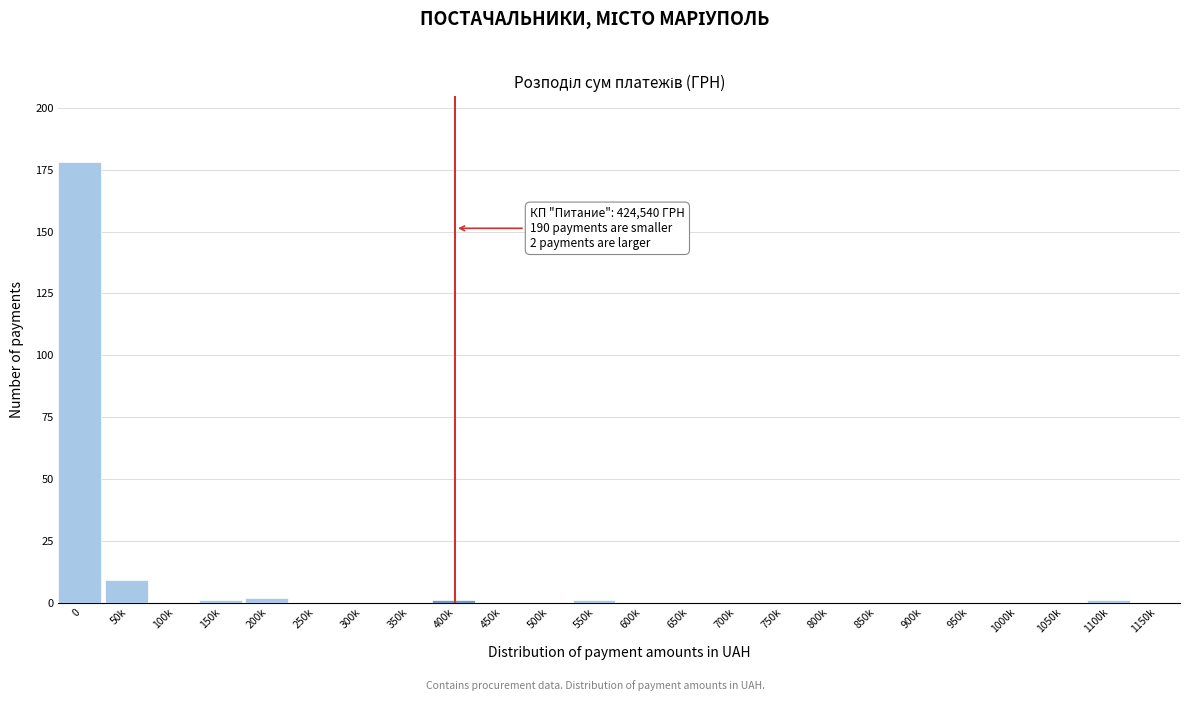

Reading left to right, extract all data points from this chart.

0=178	50k=9	100k=0	150k=1	200k=2	250k=0	300k=0	350k=0	400k=1	450k=0	500k=0	550k=1	600k=0	650k=0	700k=0	750k=0	800k=0	850k=0	900k=0	950k=0	1000k=0	1050k=0	1100k=1	1150k=0